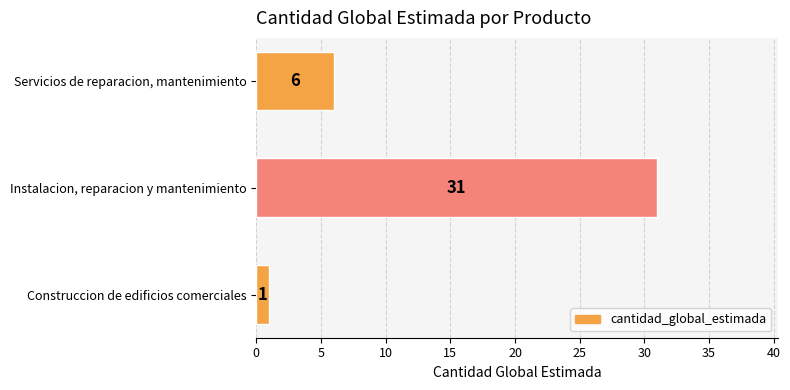

The chart shows a value of 11 at Instalacion, reparacion y mantenimiento. True or false?

False